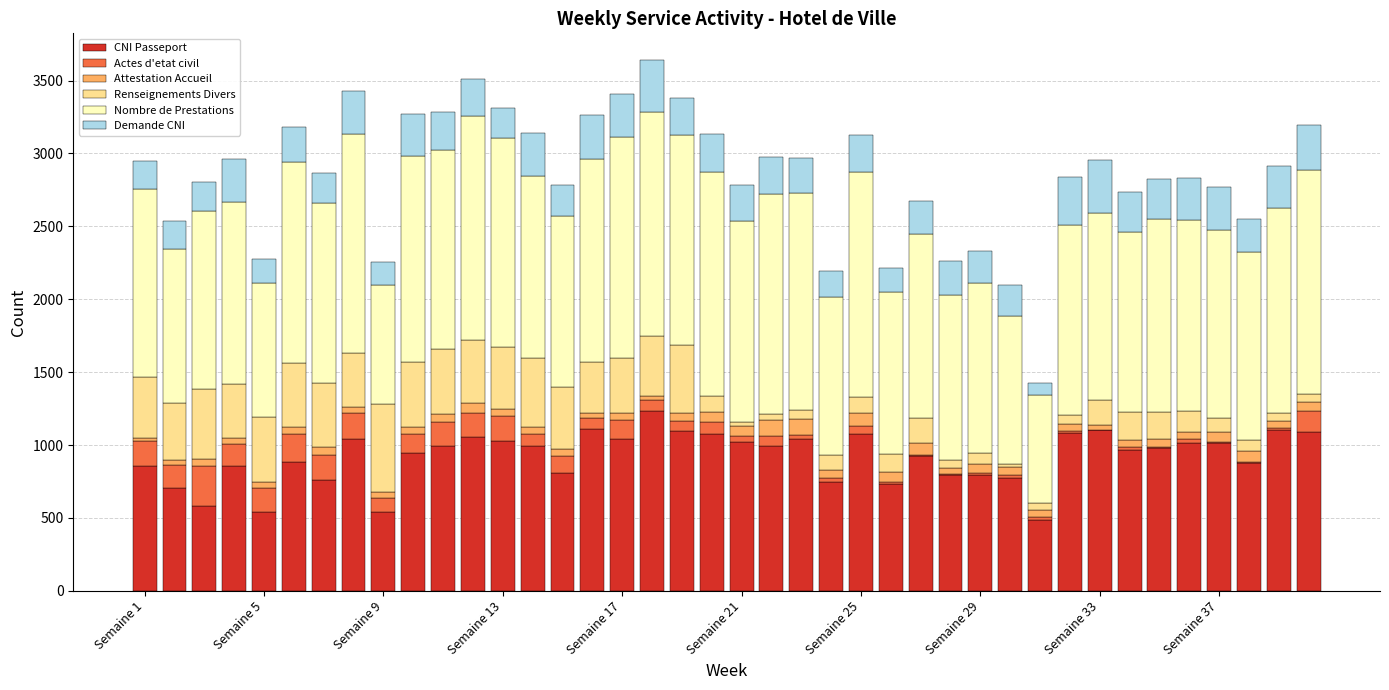

Does the chart contain stacked bars?

Yes